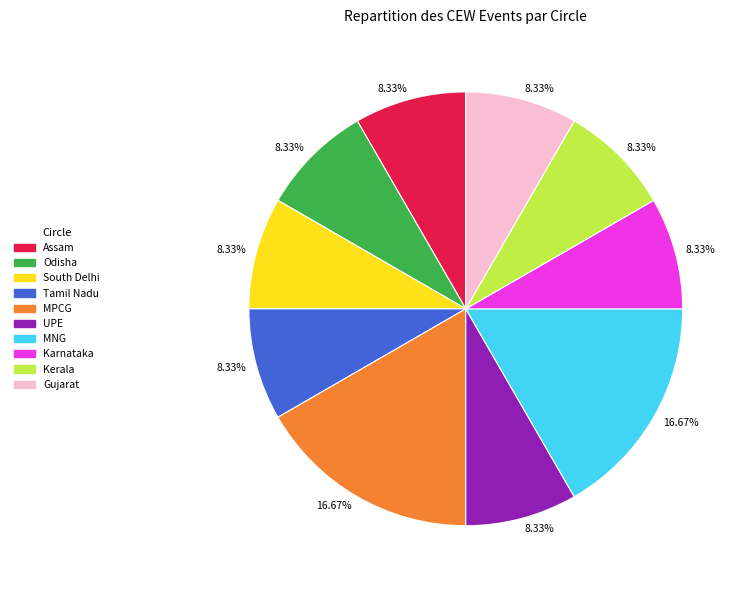

Does Assam account for over 50% of the chart?

No